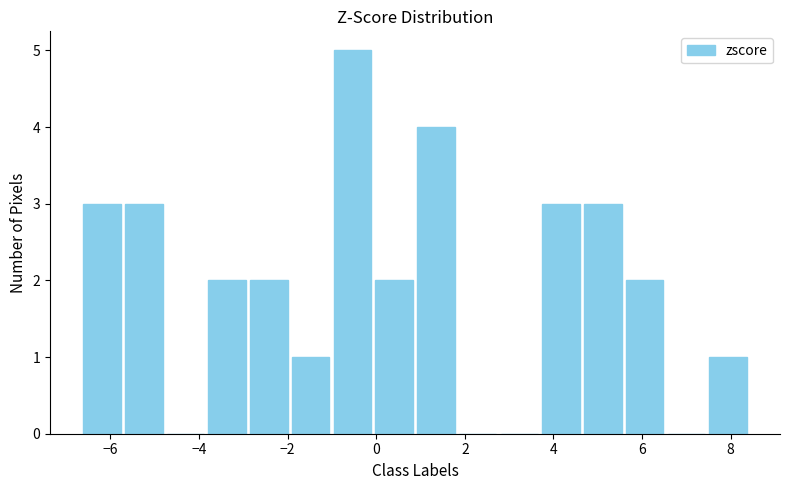

Reading left to right, transcribe this chart: for each bar, give the range it covers on the x-axis and its height. Neither the bar edges nor the heights are printed on the chart, so give them approximately, as read against the axes.

-6.6 to -5.8: 3
-5.8 to -4.8: 3
-4.8 to -3.8: 0
-3.8 to -2.8: 2
-2.8 to -2.0: 2
-2.0 to -1.0: 1
-1.0 to 0.0: 5
0.0 to 0.8: 2
0.8 to 1.8: 4
1.8 to 2.8: 0
2.8 to 3.8: 0
3.8 to 4.6: 3
4.6 to 5.6: 3
5.6 to 6.6: 2
6.6 to 7.4: 0
7.4 to 8.4: 1